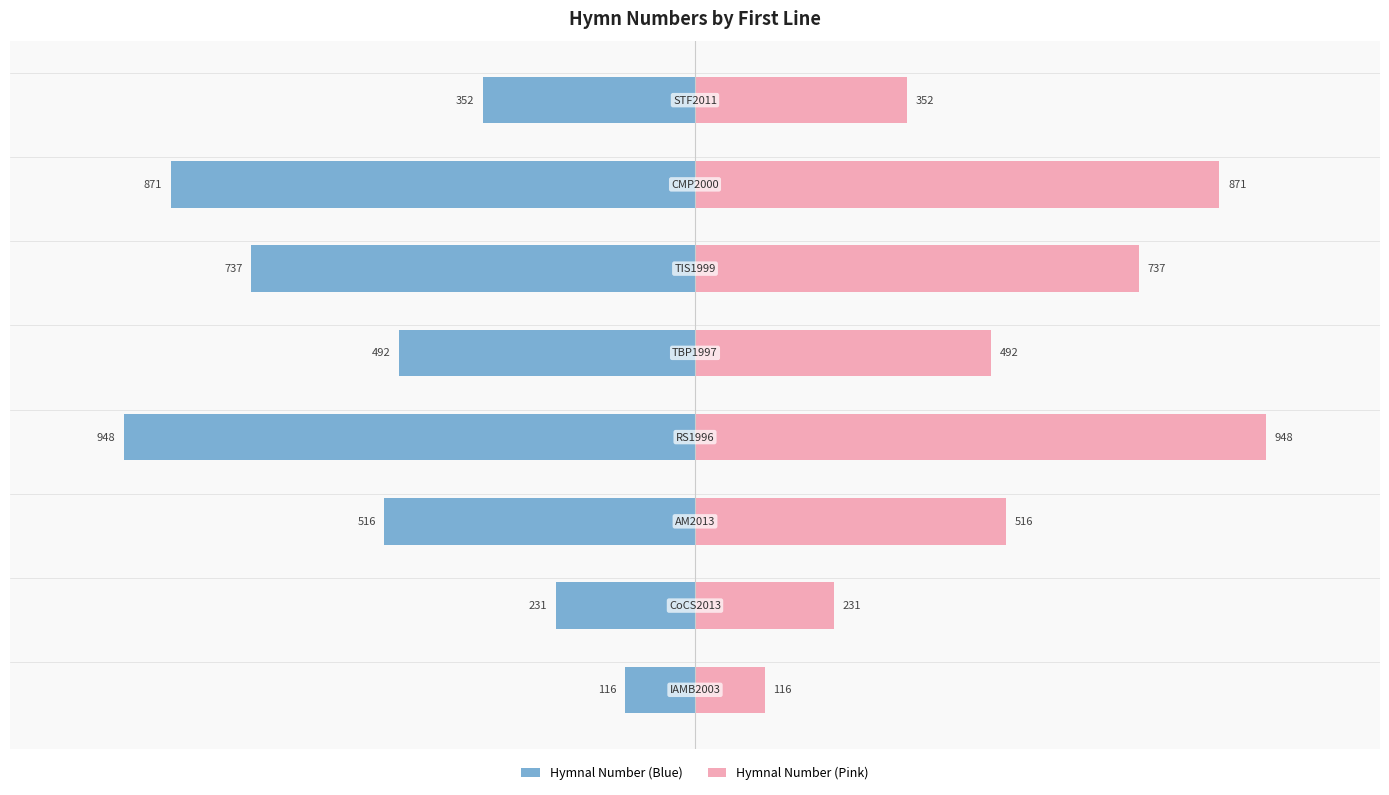

The value of Hymnal Number (Pink) at −5 is 7.9. True or false?

False